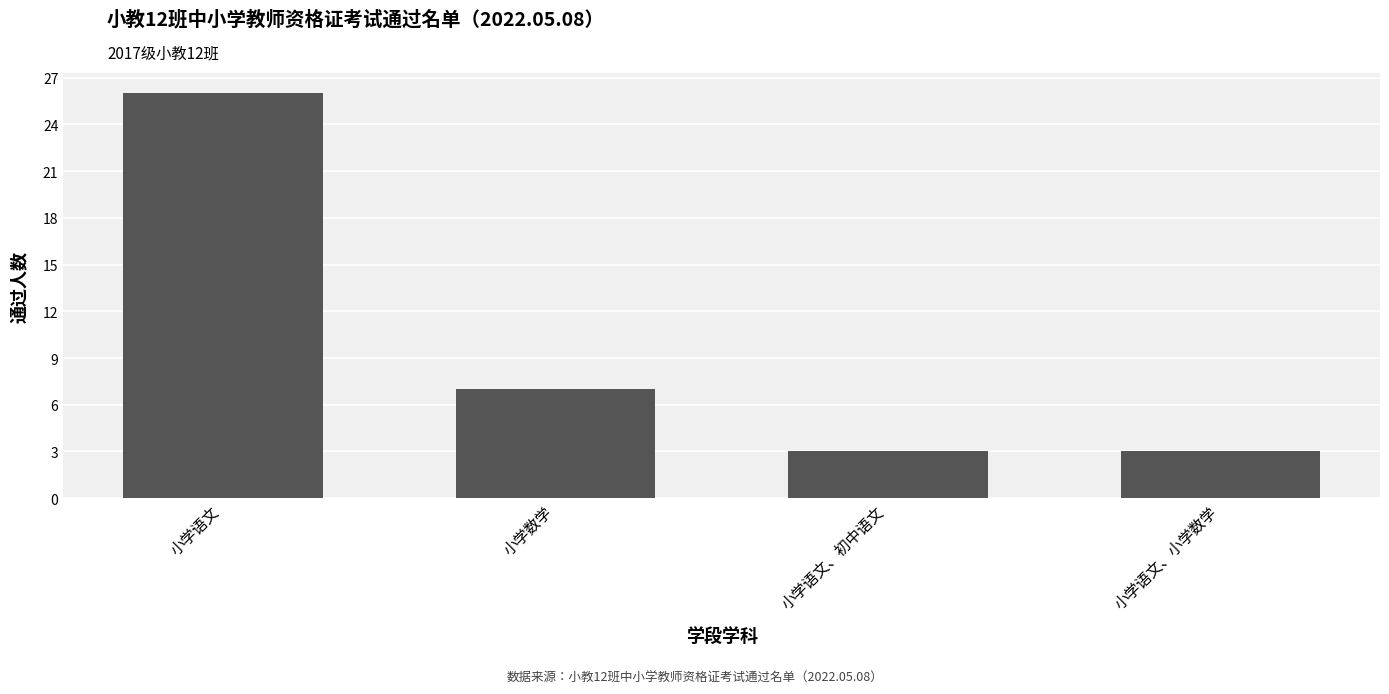

What is the difference between the maximum and minimum values?

23